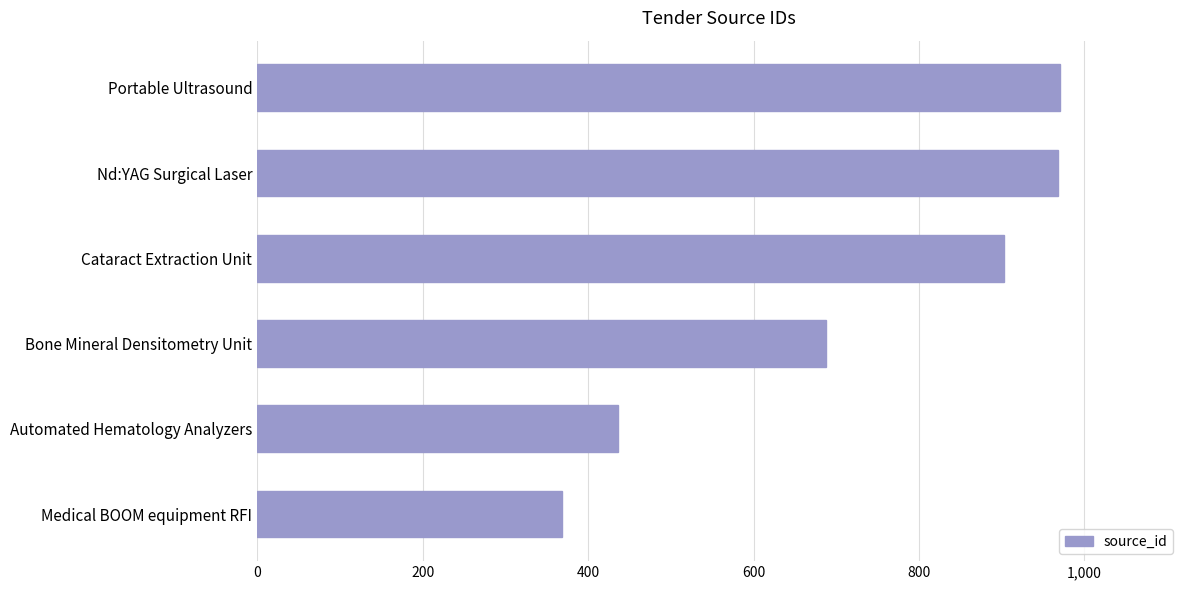

What is the sum of all values?

4333